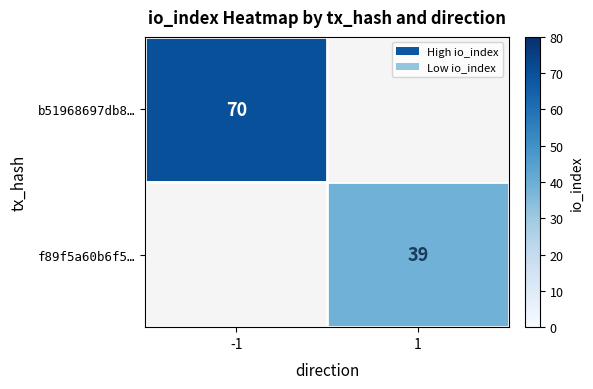

Is it true that b51968697db8… equals 70 at -1?

True